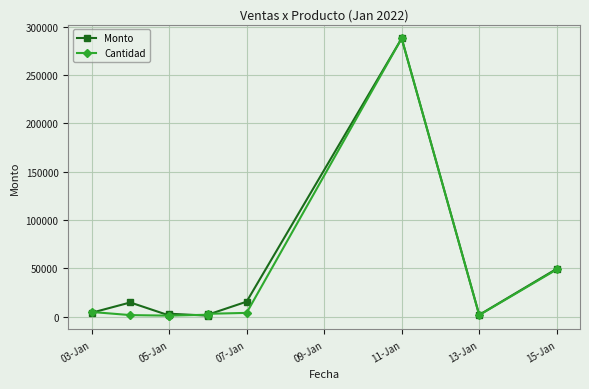

The value of Cantidad at 13-Jan is 1544.9. True or false?

True